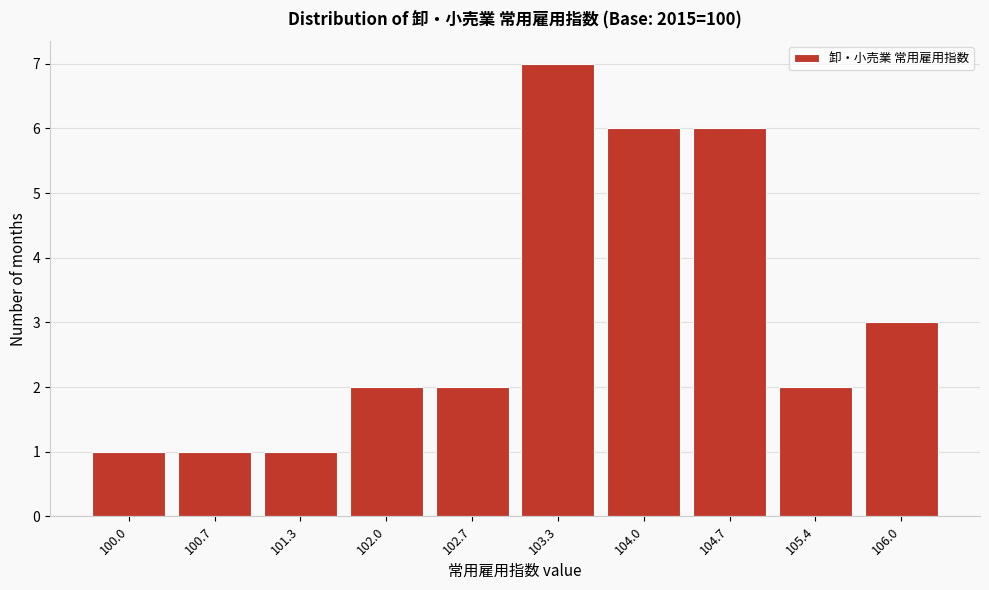

Reading right to left, transcribe all the data shown in this chart.

3	2	6	6	7	2	2	1	1	1